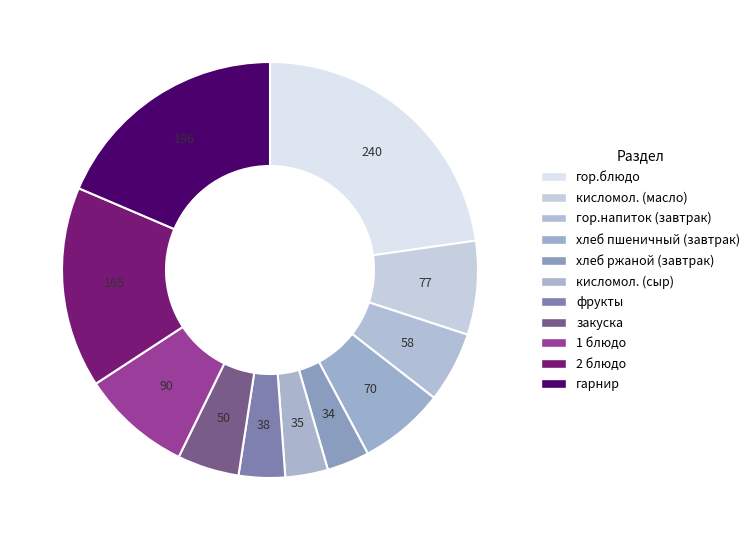

Between хлеб ржаной (завтрак) and кисломол. (сыр), which is larger?

кисломол. (сыр)